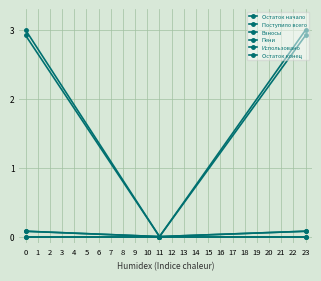

Is this an area chart (filled region under the line)?

No